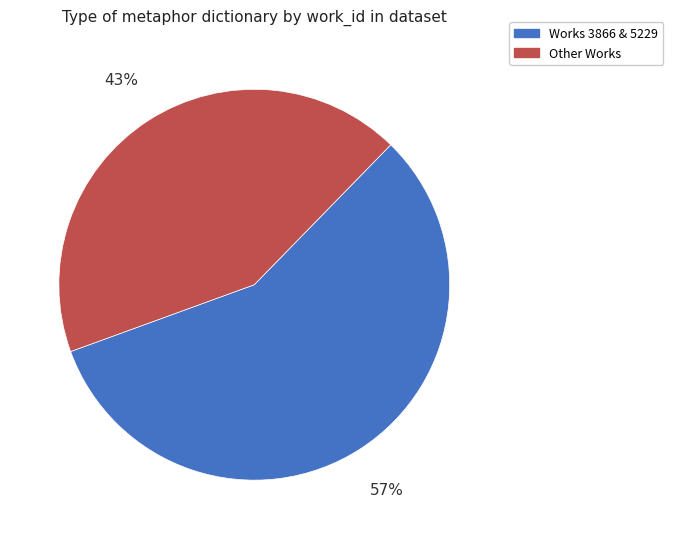

Combined, do Other Works and Works 3866 & 5229 account for over 50%?

Yes